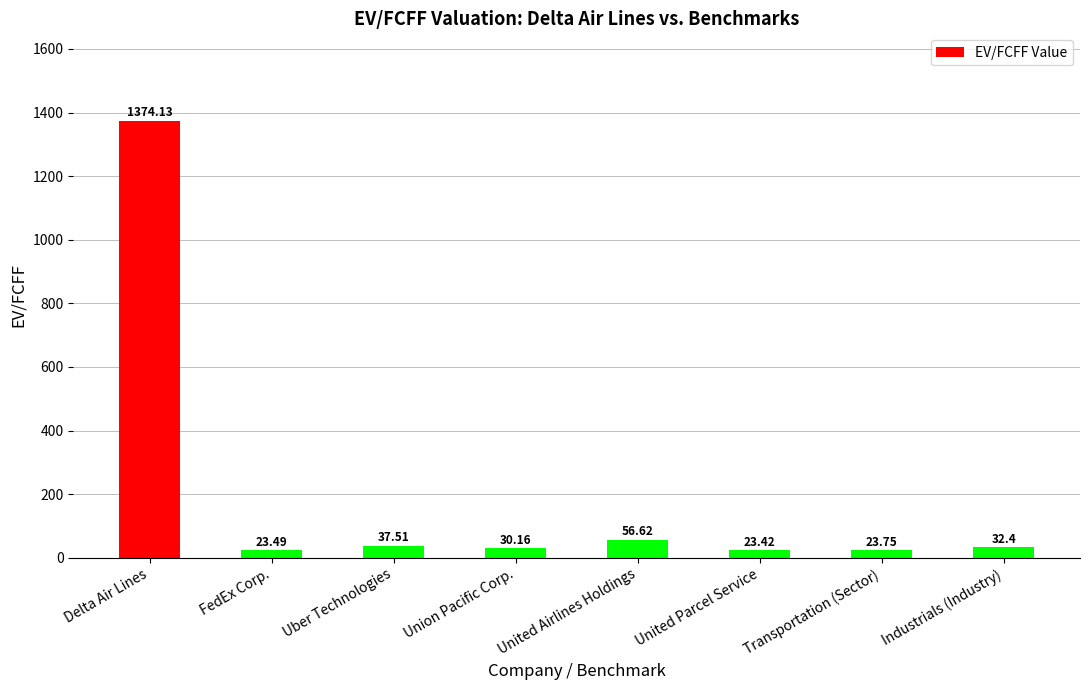

Approximately how many times larger is the value at United Airlines Holdings compared to Union Pacific Corp.?

1.9